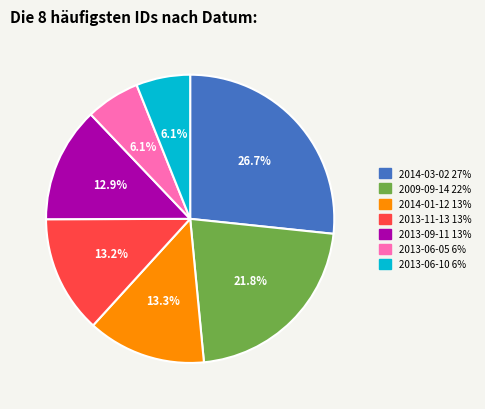

Does any single category account for the majority?

No